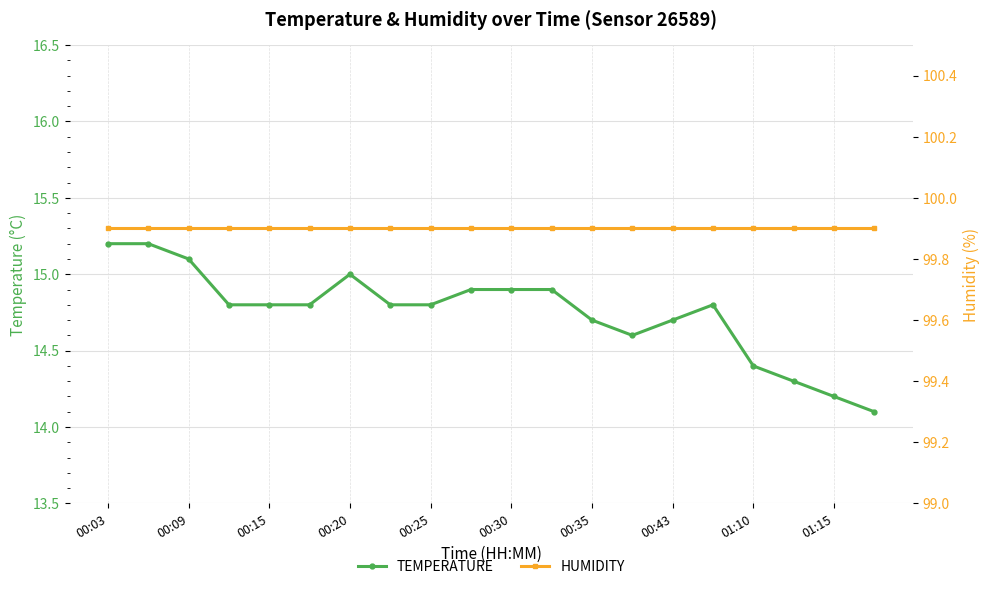

Which series has the largest range (max minus min)?

temperature